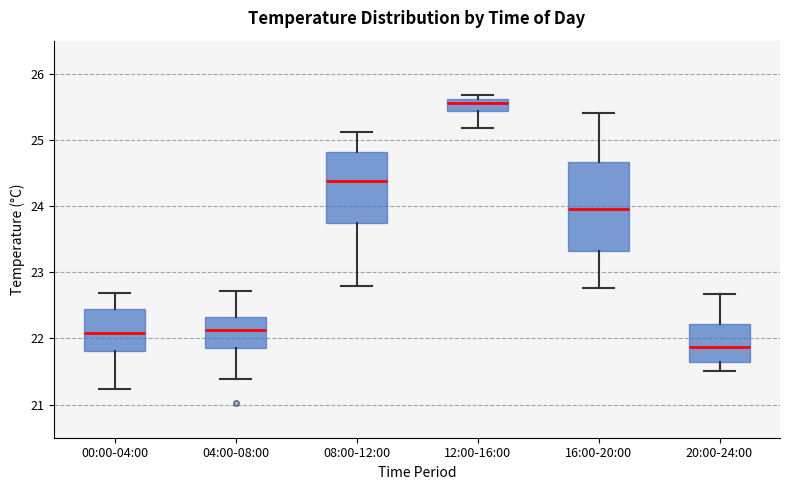

Comparing the boxes themselves (not the whiskers), which one is the tallest?

16:00-20:00